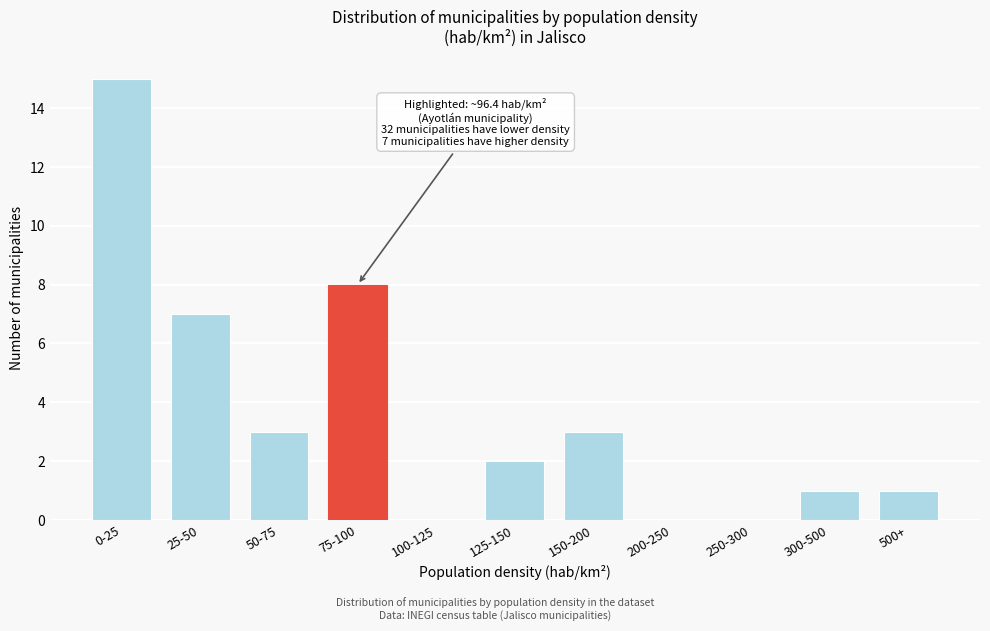

Reading right to left, transcribe all the data shown in this chart.

500+=1	300-500=1	250-300=0	200-250=0	150-200=3	125-150=2	100-125=0	75-100=8	50-75=3	25-50=7	0-25=15